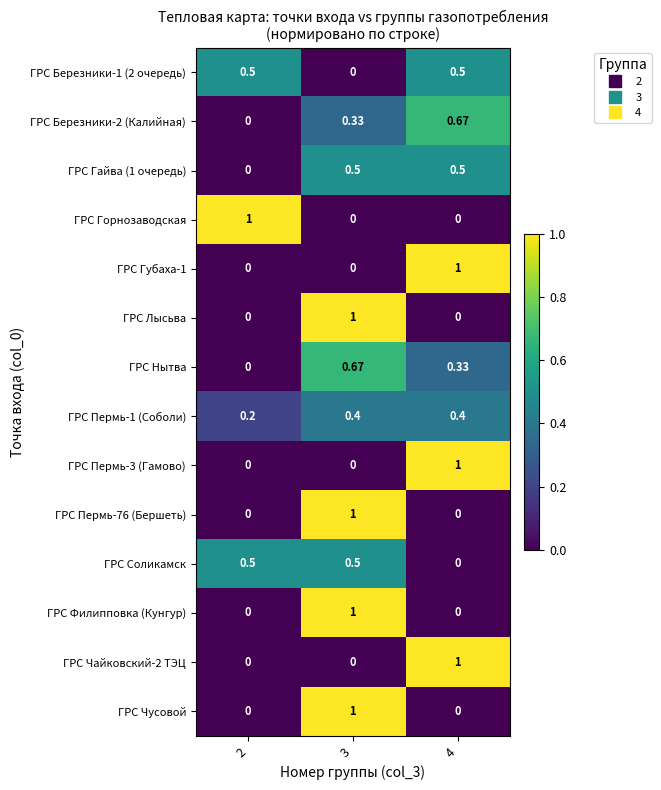

What is the difference between the highest and lowest values at 4?

1.0